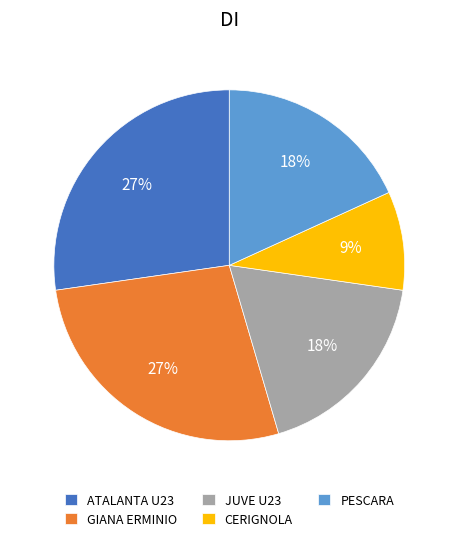

How many segments does this pie chart have?

5